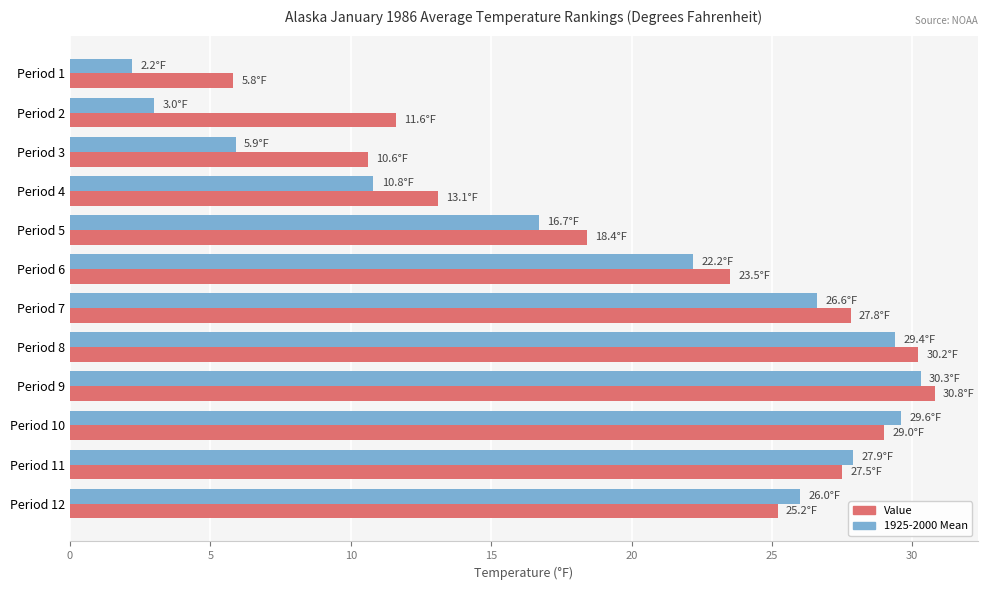

What is the difference between the second highest and minimum values in the Value series?

24.4